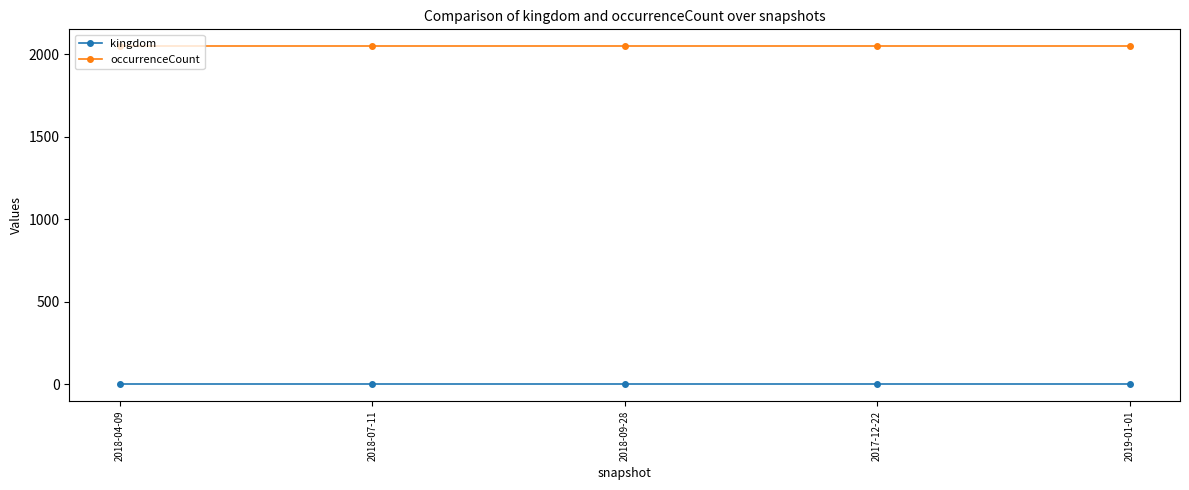

True or false: kingdom and occurrenceCount intersect in this chart.

False